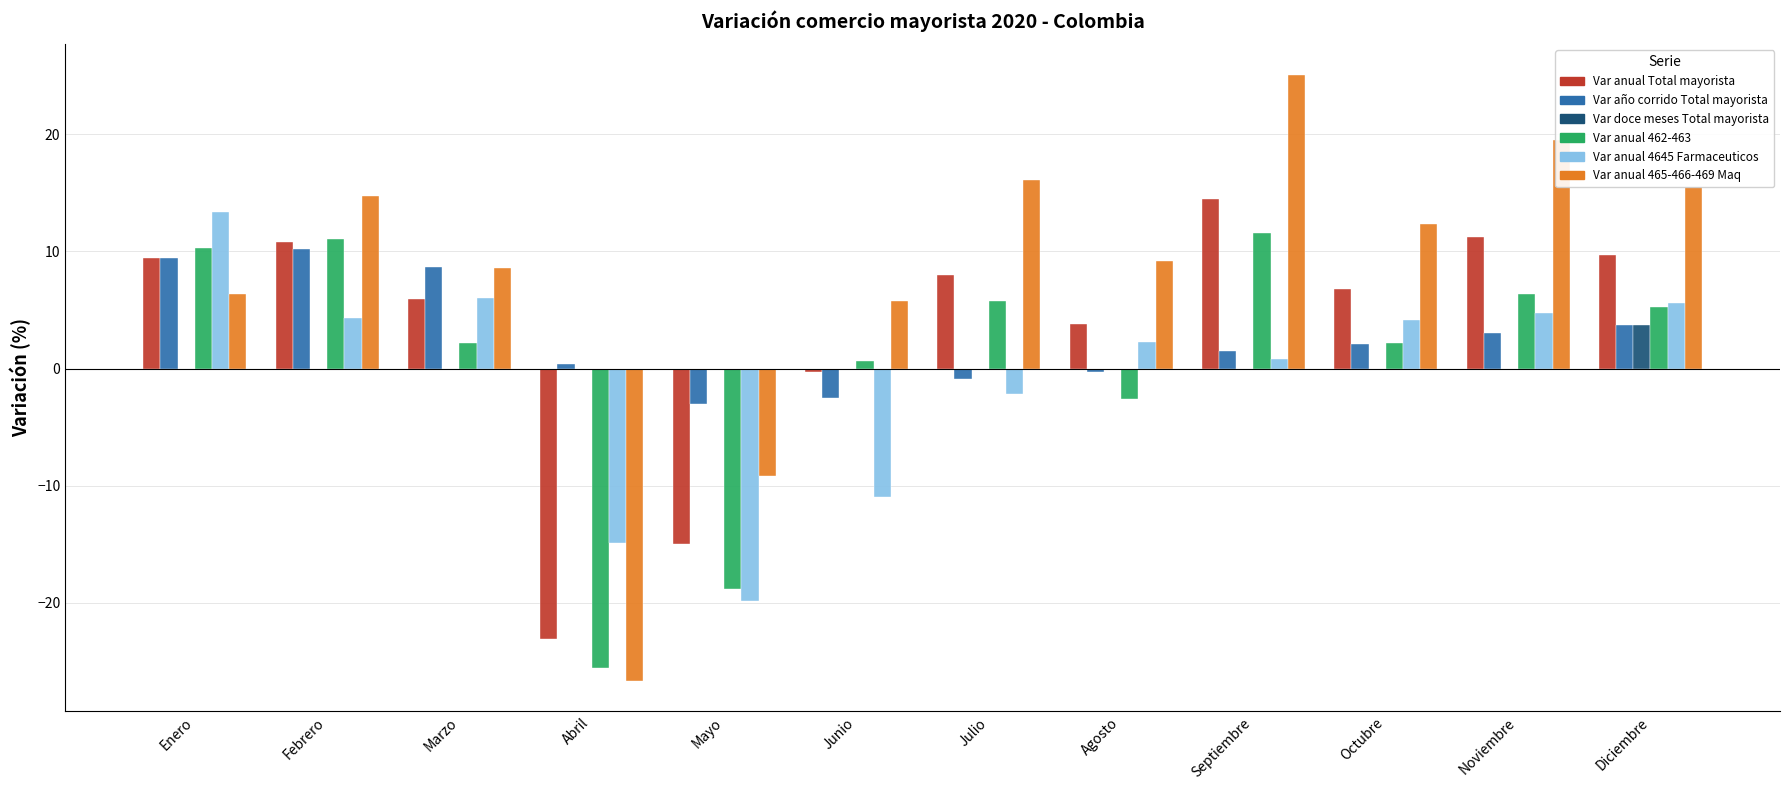

Is the value of Var doce meses Total mayorista at Mayo greater than the value of Var anual 465-466-469 Maq at Septiembre?

No